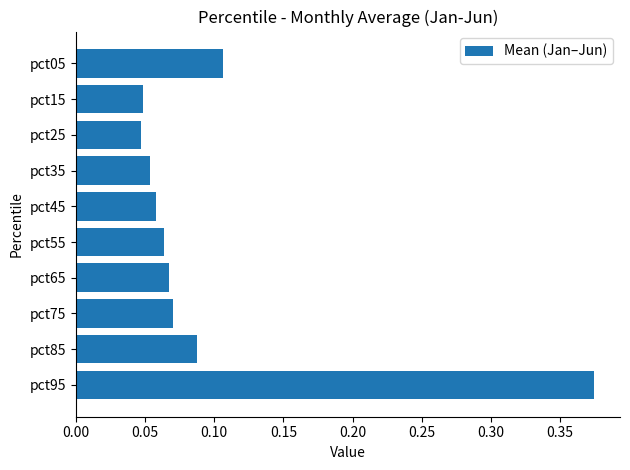

How many data points does each series have?

10